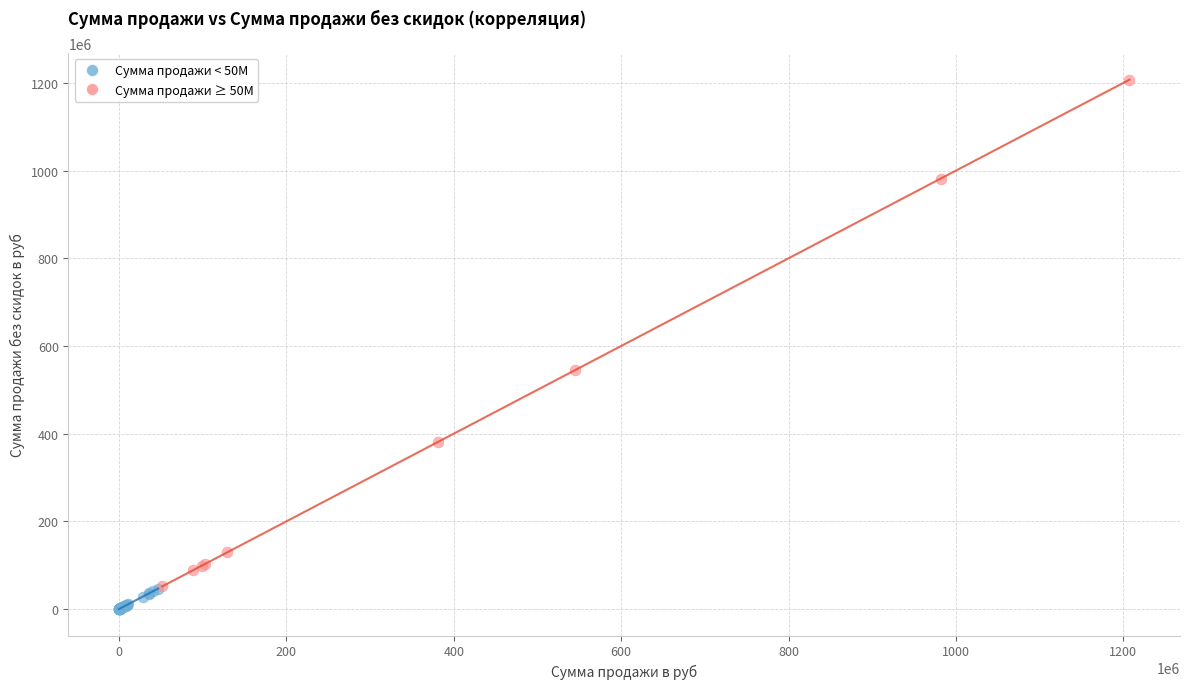

Which series has the widest spread of Y values?

Сумма продажи ≥ 50M